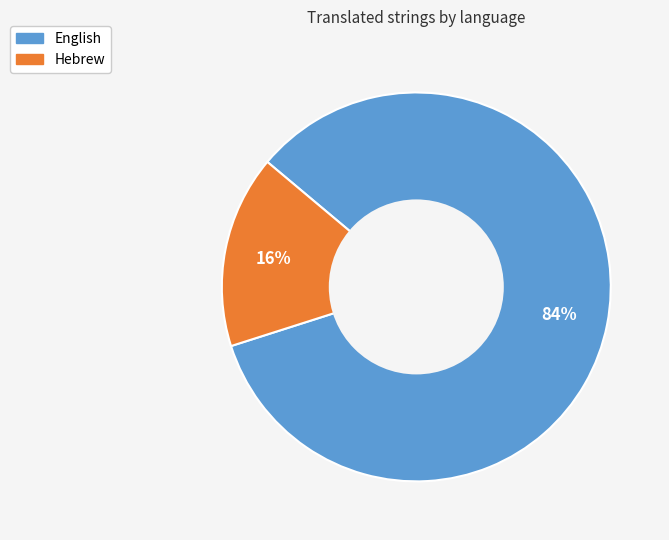

Is it true that Hebrew is 16% of the pie?

True